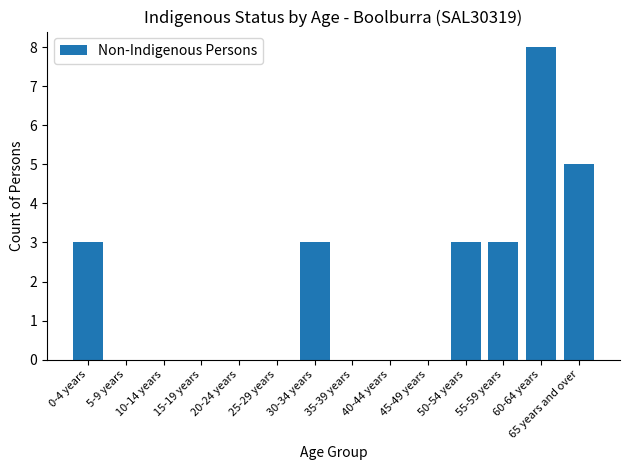

What is the change in value from 20-24 years to 60-64 years?

+8